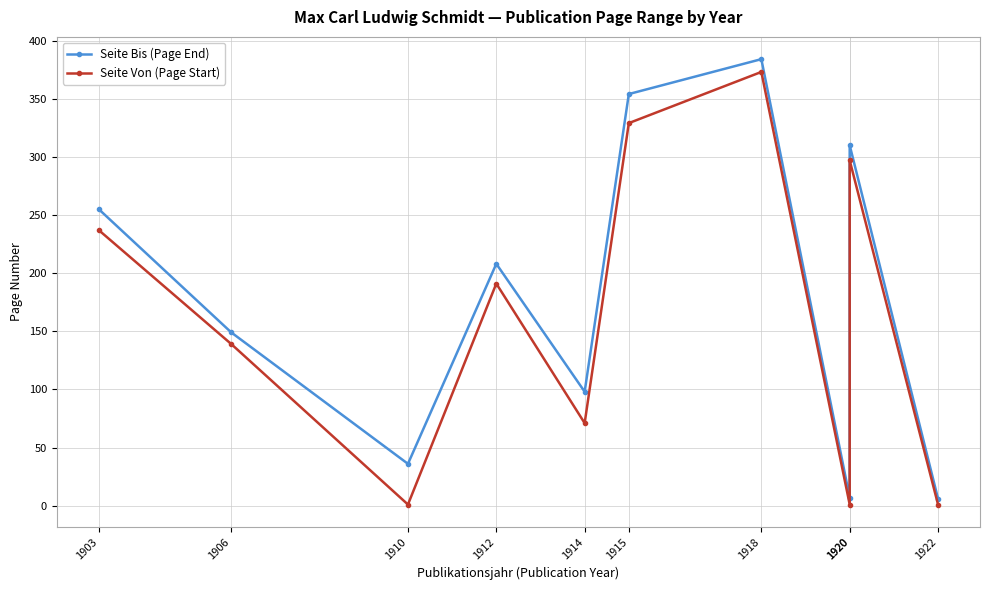

How many interior local peaks does the Seite Von (Page Start) series have?

3